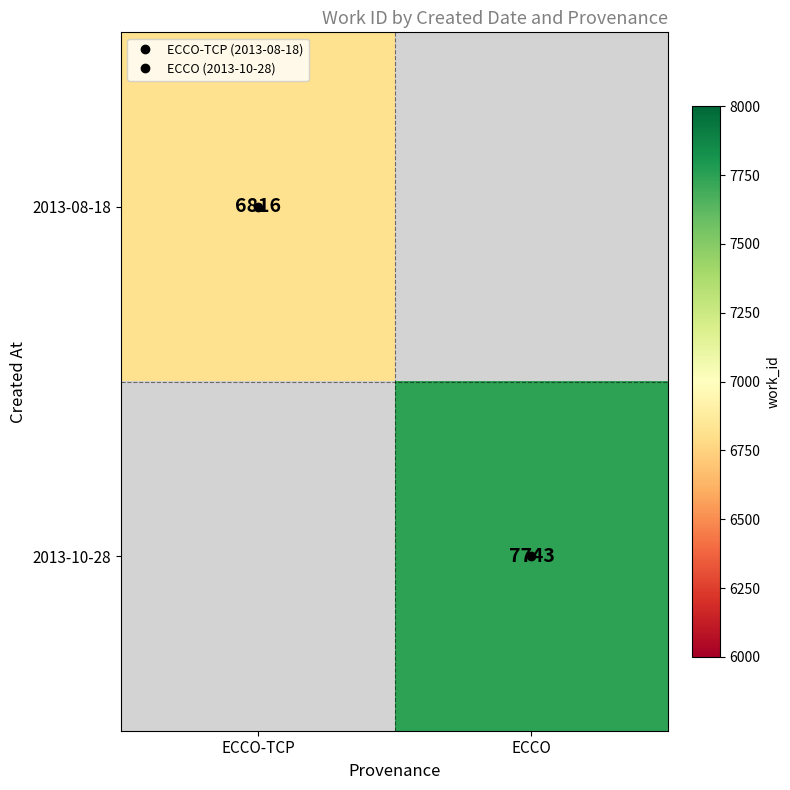

At which label does 2013-08-18 reach its peak?

ECCO-TCP